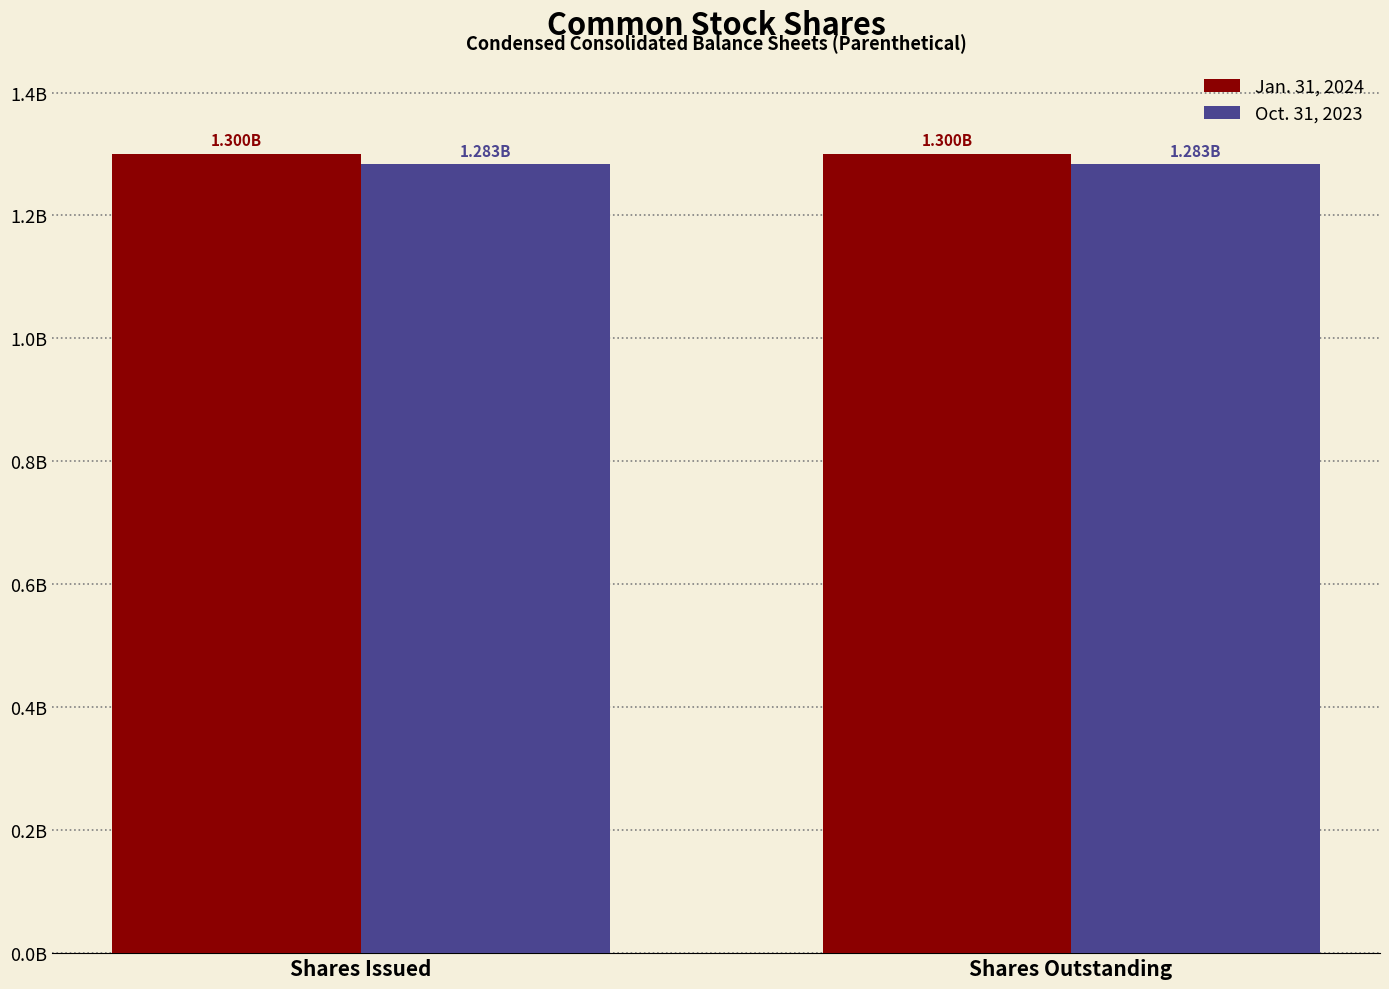

Which label corresponds to the smallest value in the chart?

Shares Issued